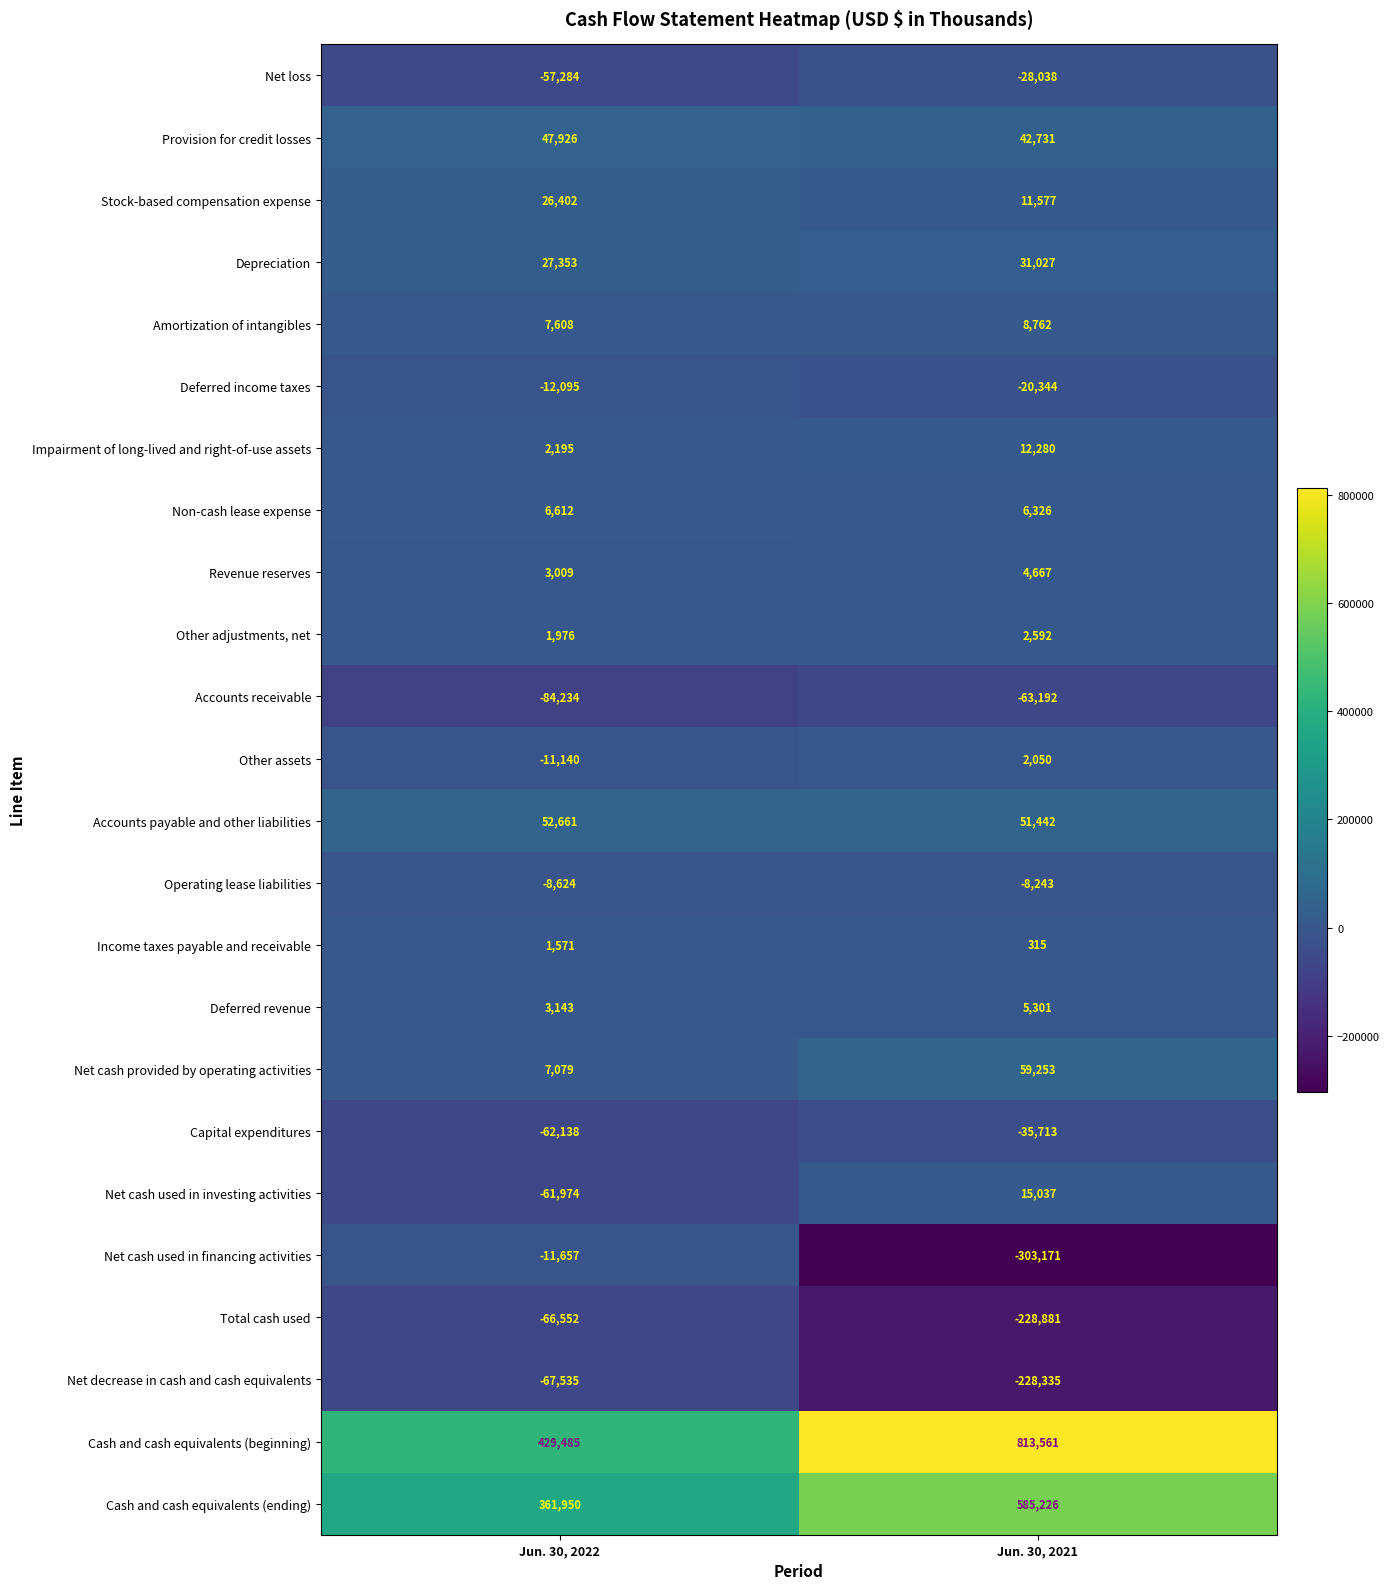

How many data points does each series have?

2